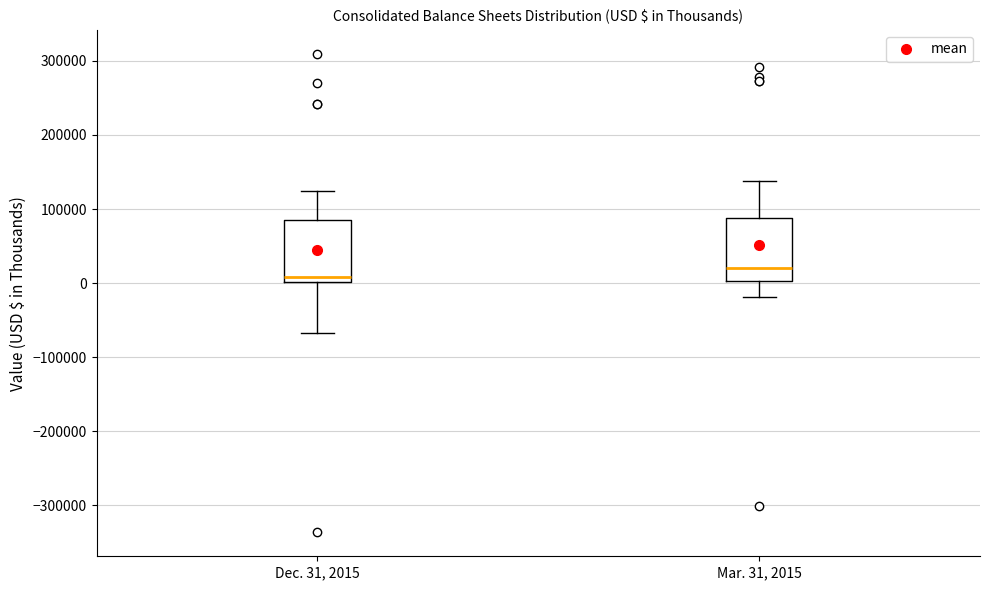

Reading left to right, read every box against the y-axis: the position of its median line, the range the box covers, and the ends of its whiskers. The values are not printed on the chart, so give them approximately, as read against the axis.

Dec. 31, 2015: median 10000, box 0 to 90000, whiskers -70000 to 120000
Mar. 31, 2015: median 20000, box 0 to 90000, whiskers -20000 to 140000